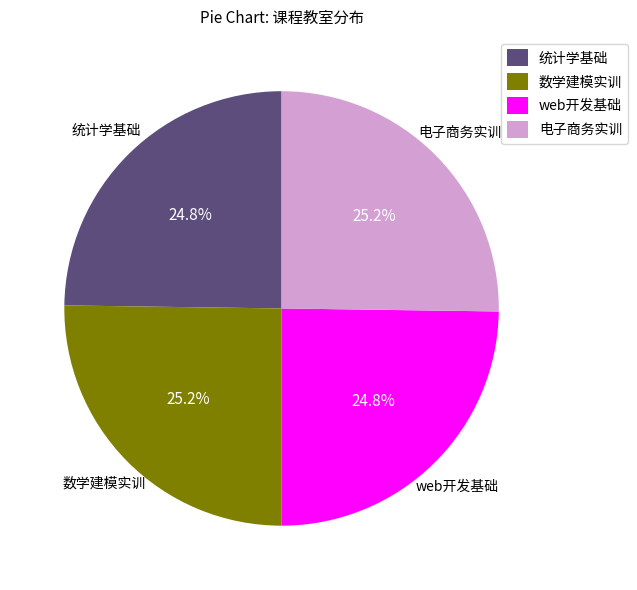

To the nearest percent, what is the combined percentage of web开发基础 and 电子商务实训?

50%